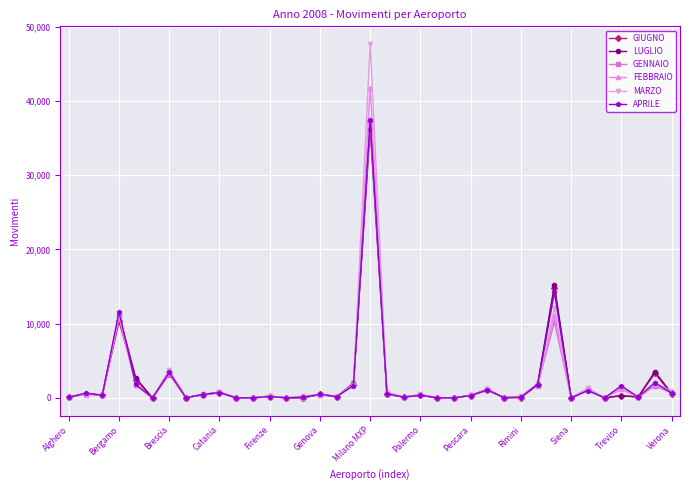

Does the chart display data point markers on the line(s)?

Yes